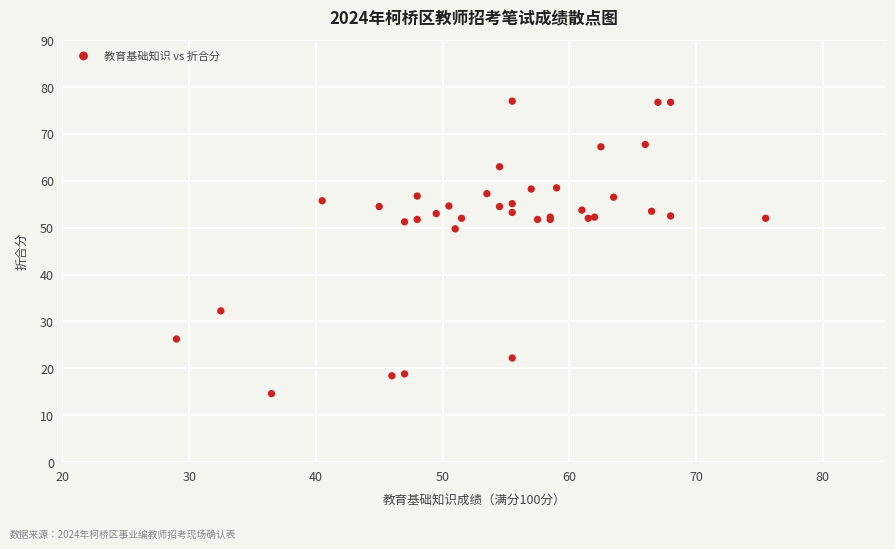

What Y value in the scatter plot is closest to 45?

49.8